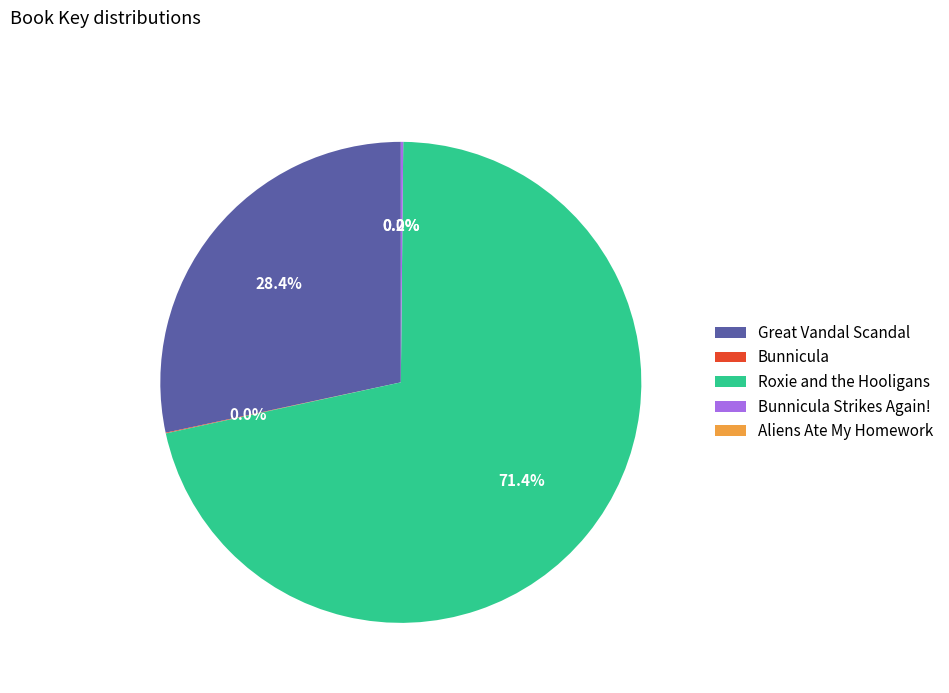

Is there any slice that represents more than half of the pie?

Yes